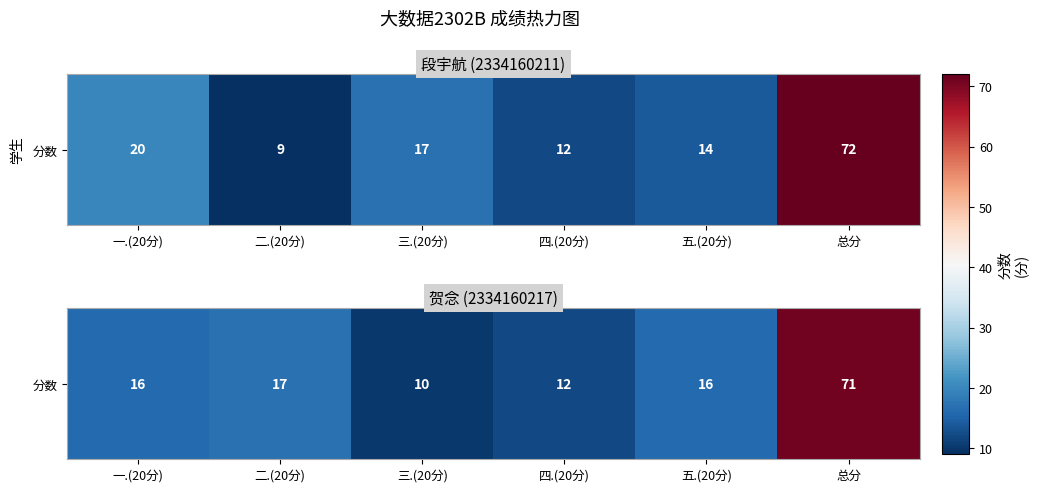

List the labels in order of value, largest first.

总分, 二.(20分), 一.(20分), 五.(20分), 四.(20分), 三.(20分)